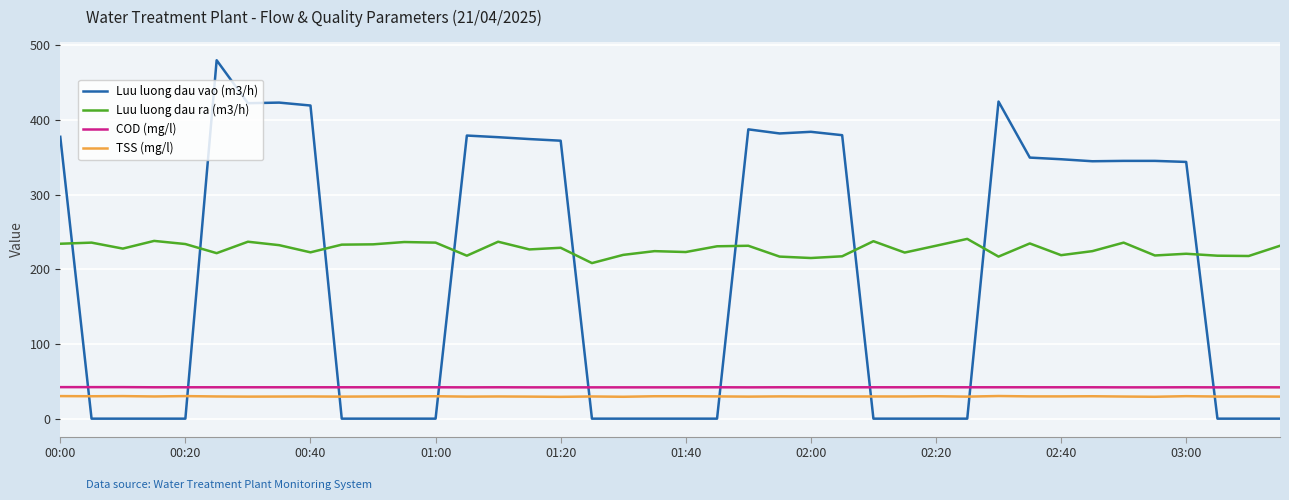

True or false: COD (mg/l) and Luu luong dau ra (m3/h) intersect in this chart.

False